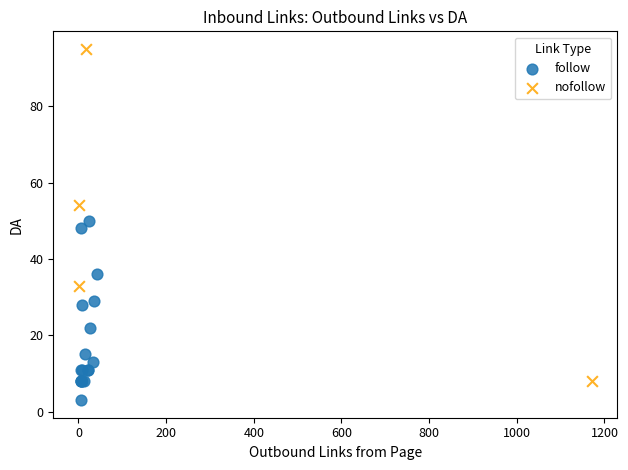

Which series contains the highest Y value?

nofollow